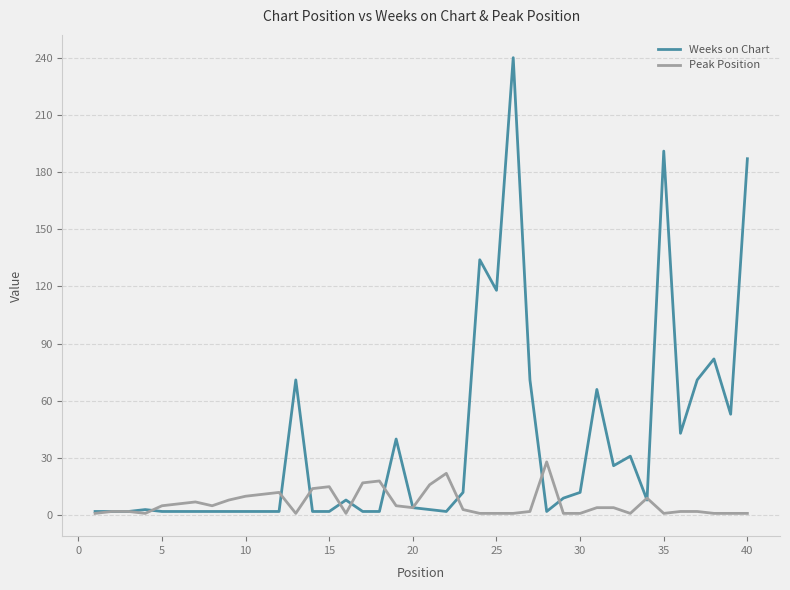

List the series in order of their overall mean, lowest first.

Peak Position, Weeks on Chart